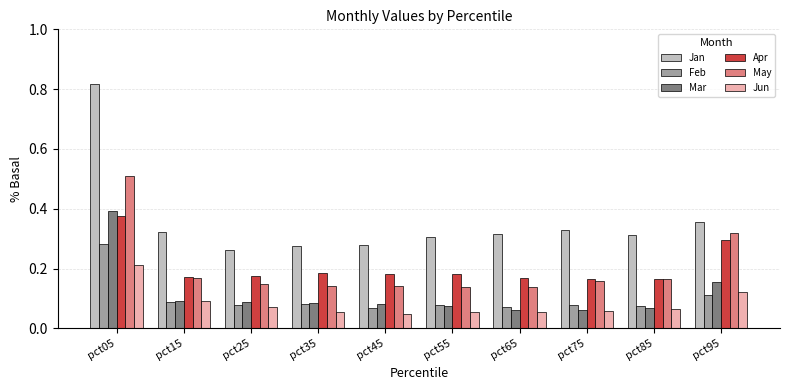

What is the sum of all May values?

2.0